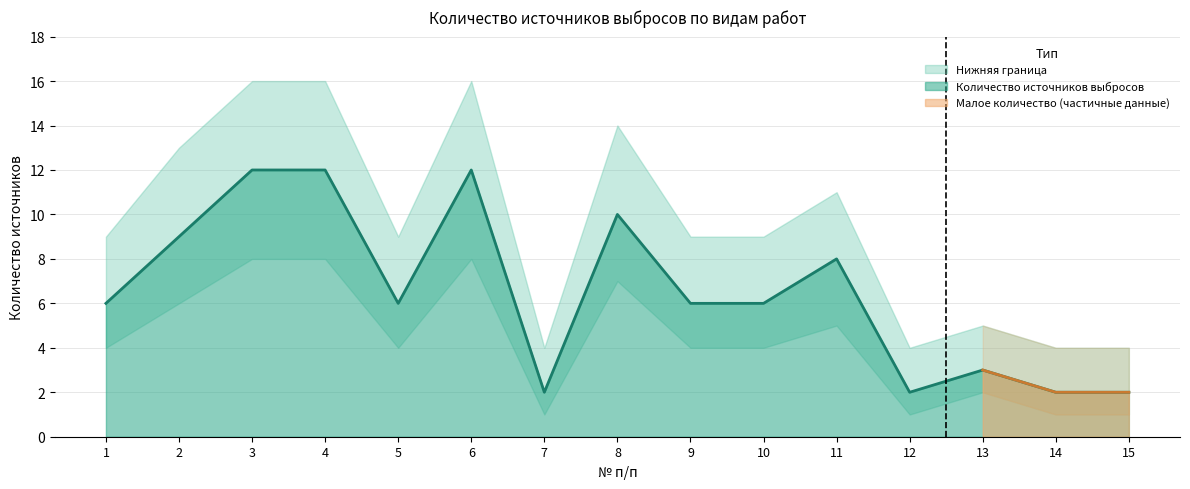

Which series changed the most between 5 and 6?

Верхняя граница